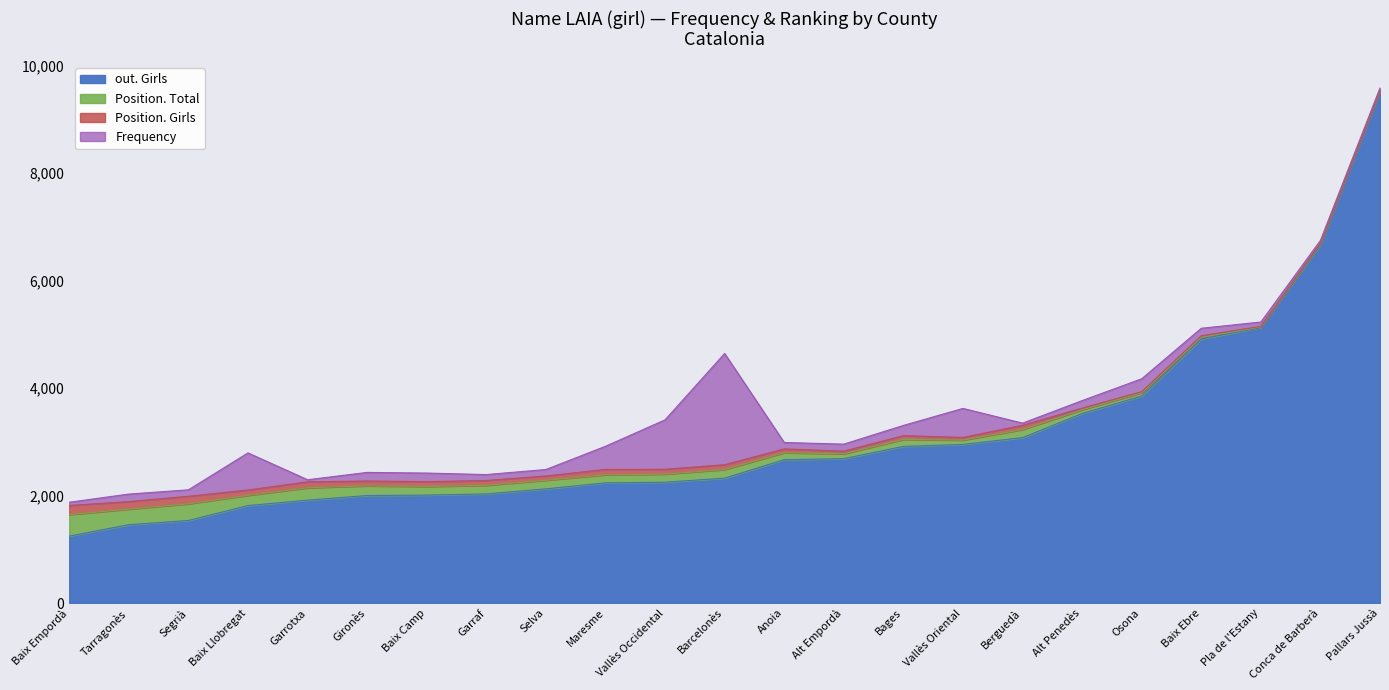

What is the lowest value of the out. Girls series?

1245